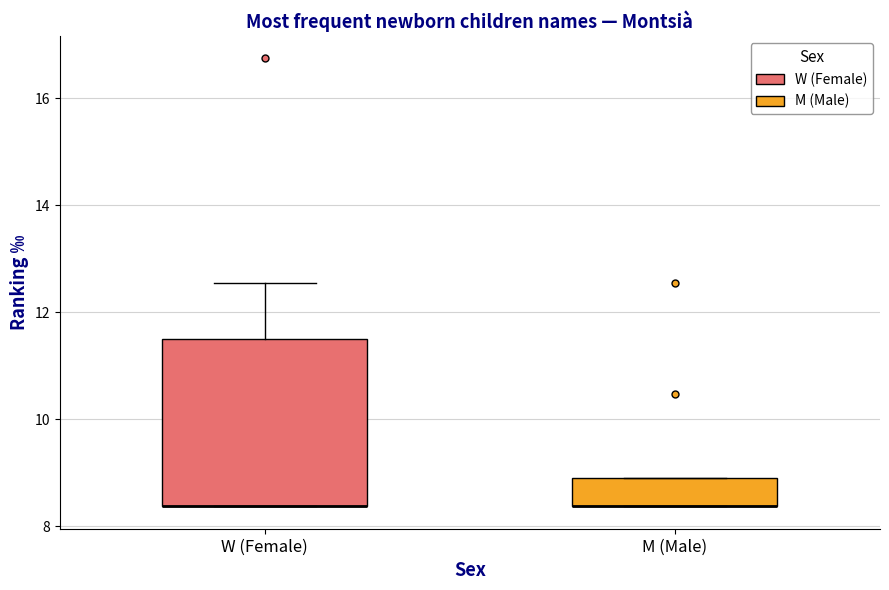

Comparing the boxes themselves (not the whiskers), which one is the tallest?

W (Female)